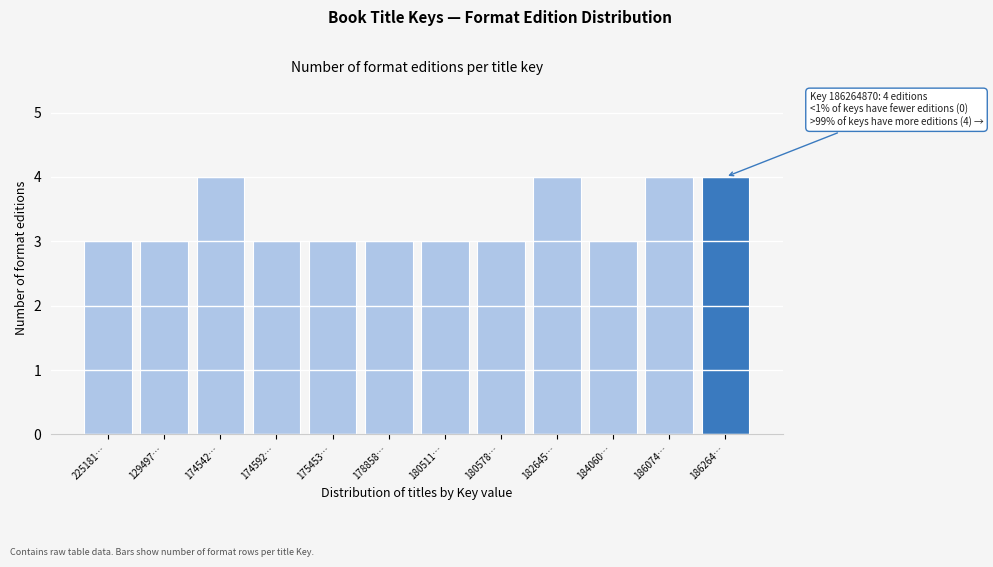

Reading left to right, extract all data points from this chart.

3	3	4	3	3	3	3	3	4	3	4	4